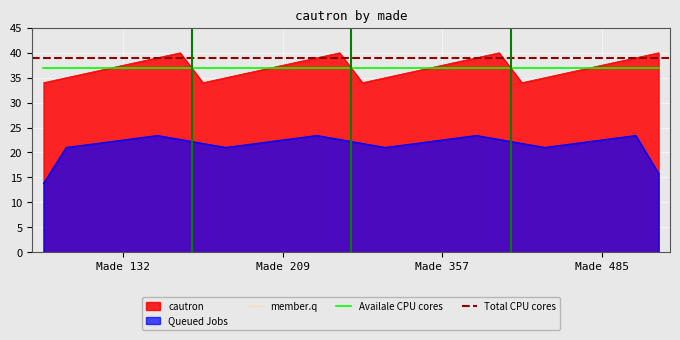

What is the minimum value for cautron?

34.0